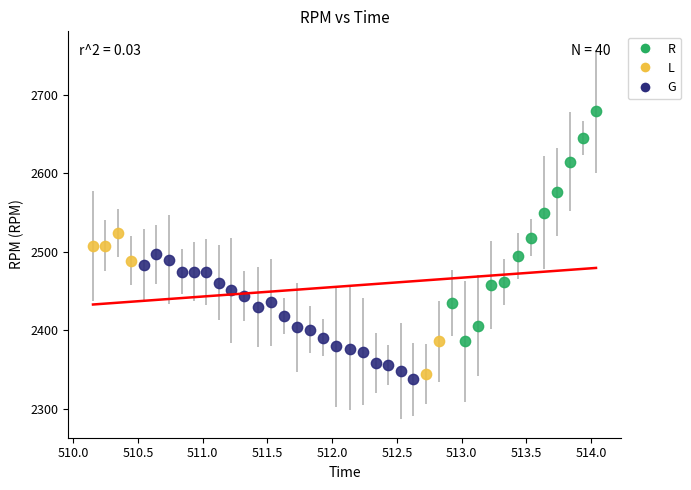

Which series has the largest Y range (max minus min)?

R